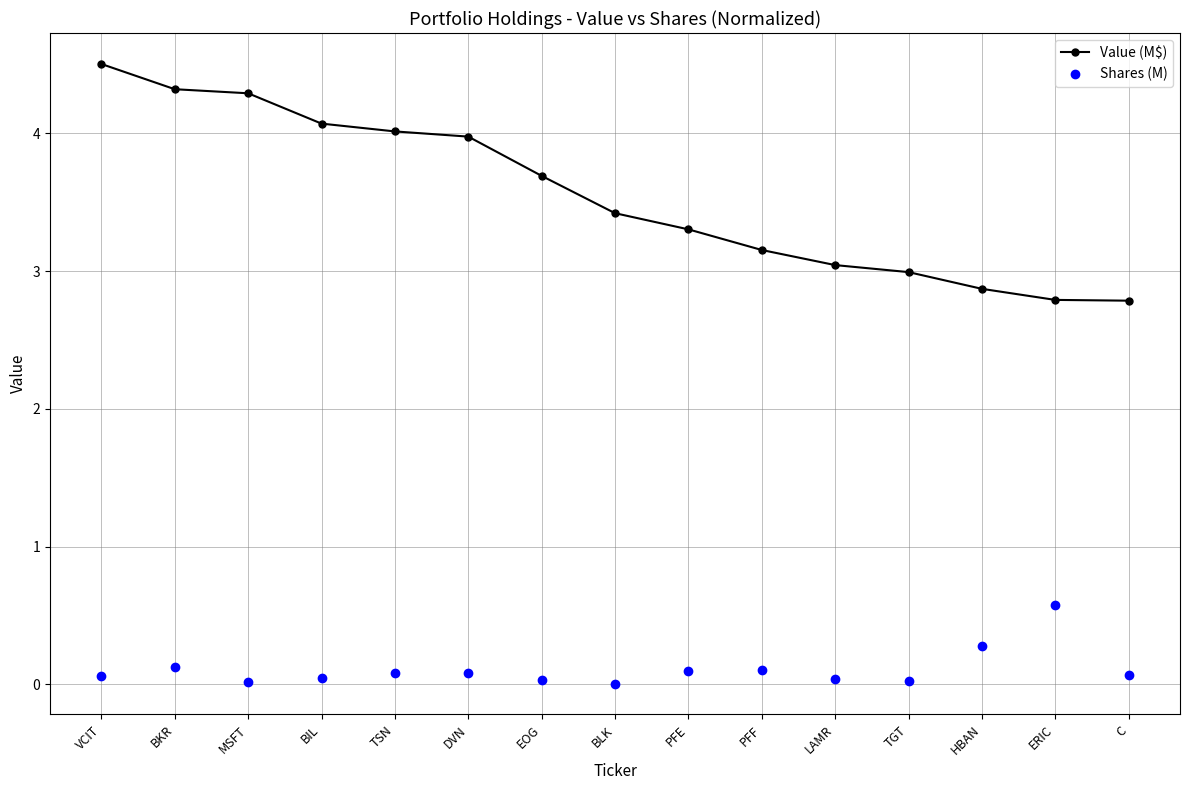

How many lines are shown in the chart?

2